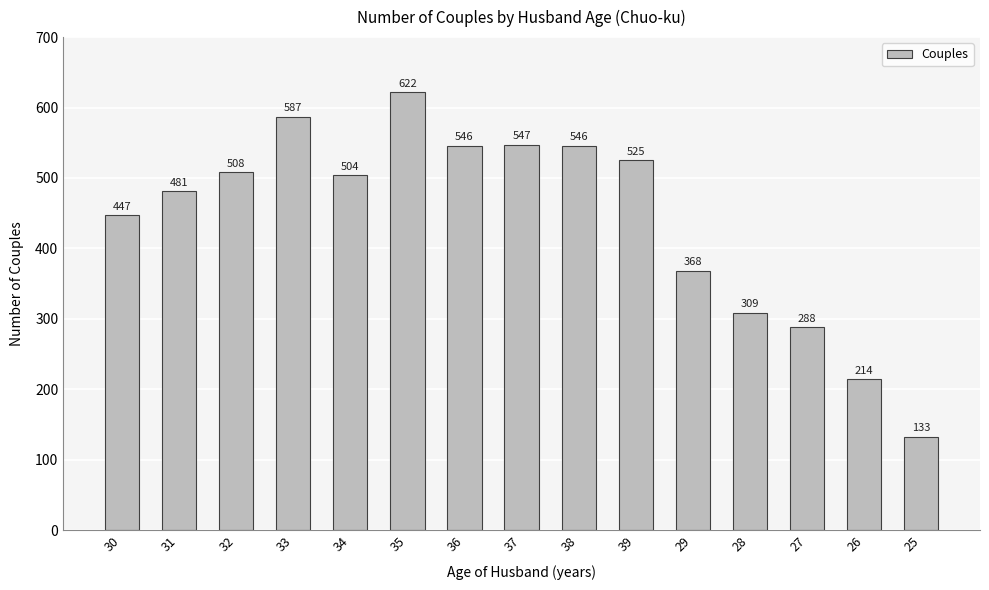

At which label is the value closest to 377?

29